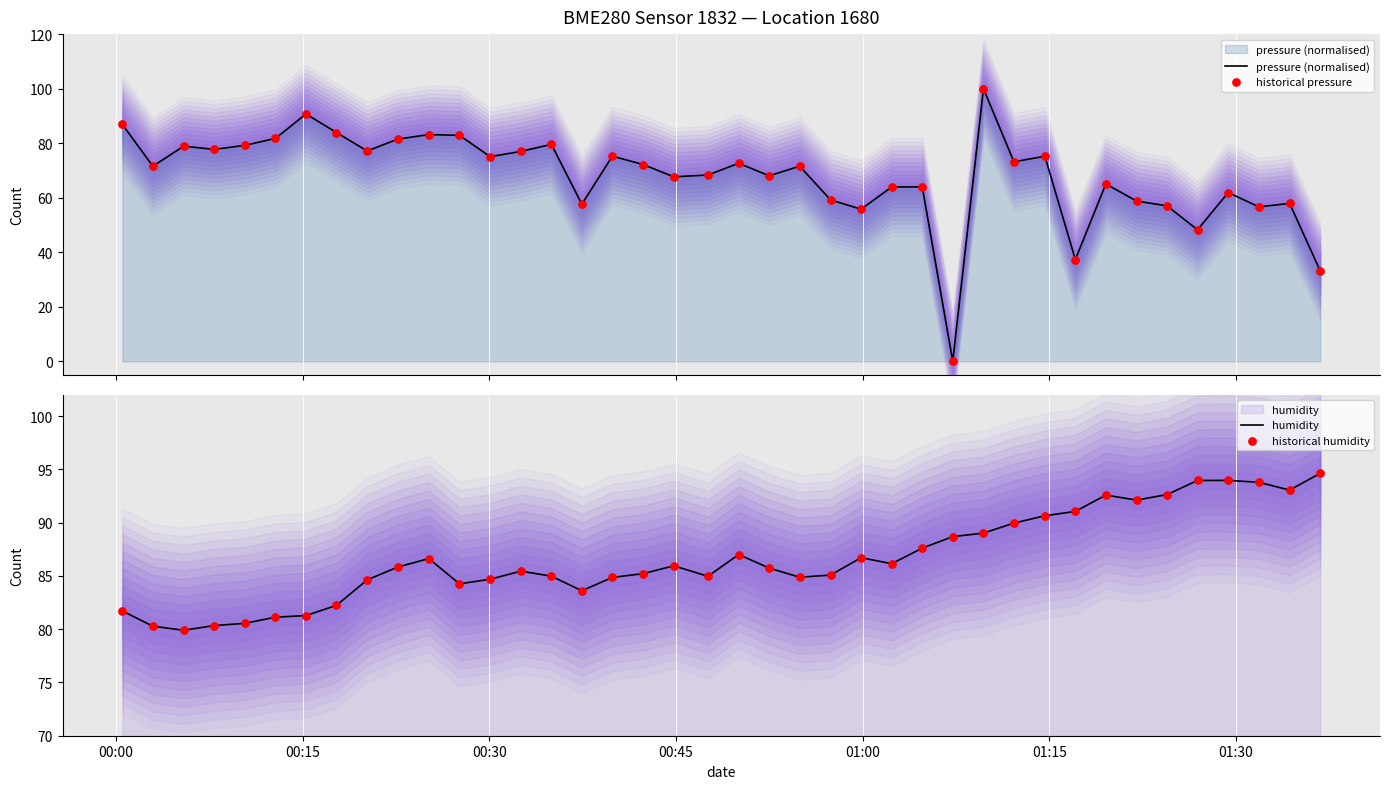

Which series has the largest Y range (max minus min)?

pressure (normalised)